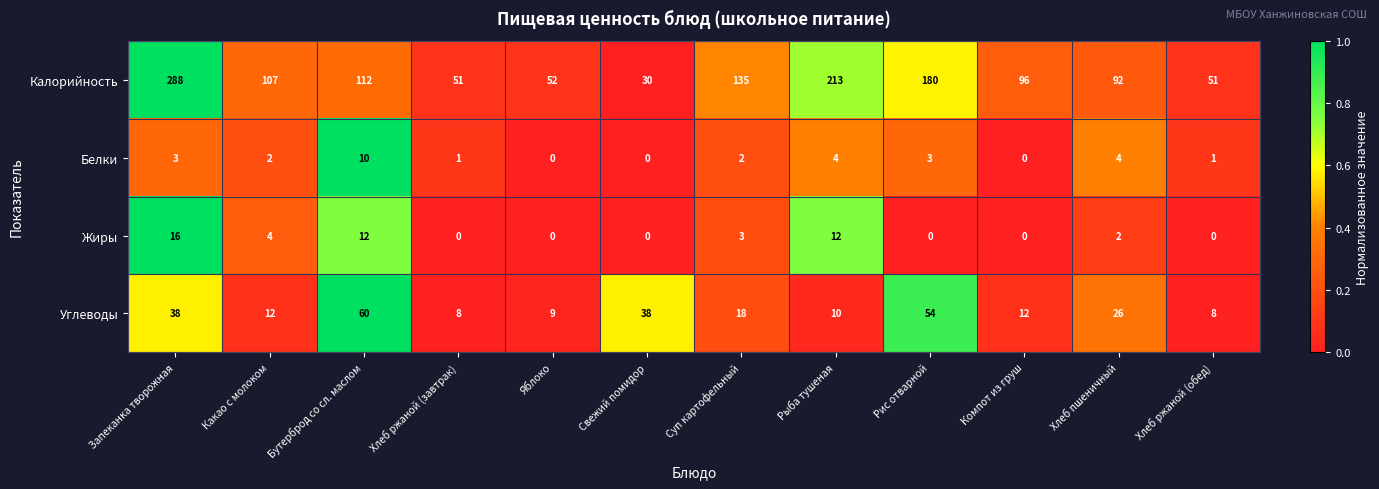

What is the spread (max minus min) of values at Хлеб ржаной (обед)?

51